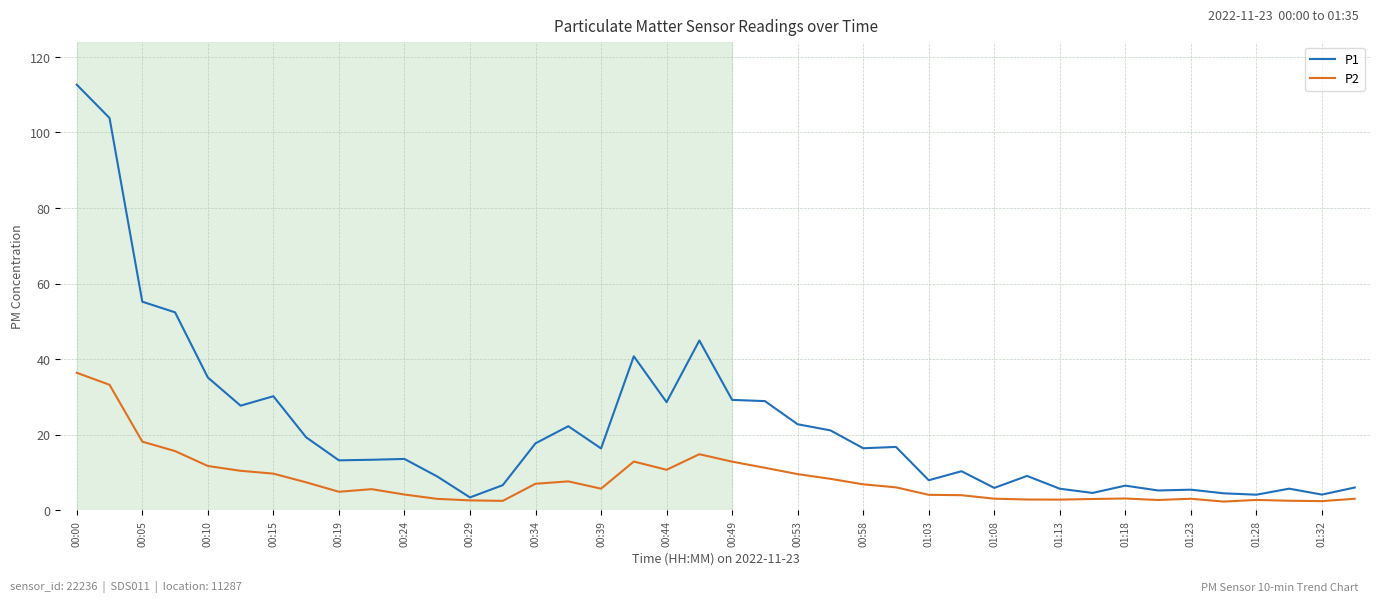

What are all the series names shown in the legend?

P1, P2